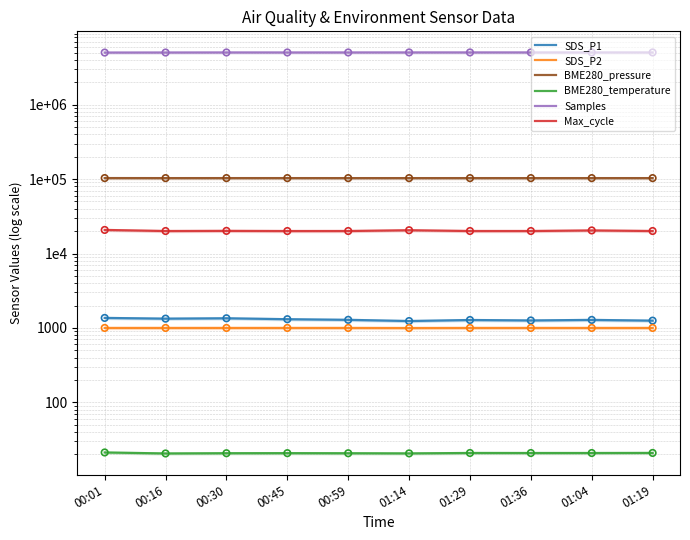

At which category is the sum across all series the highest?

01:14